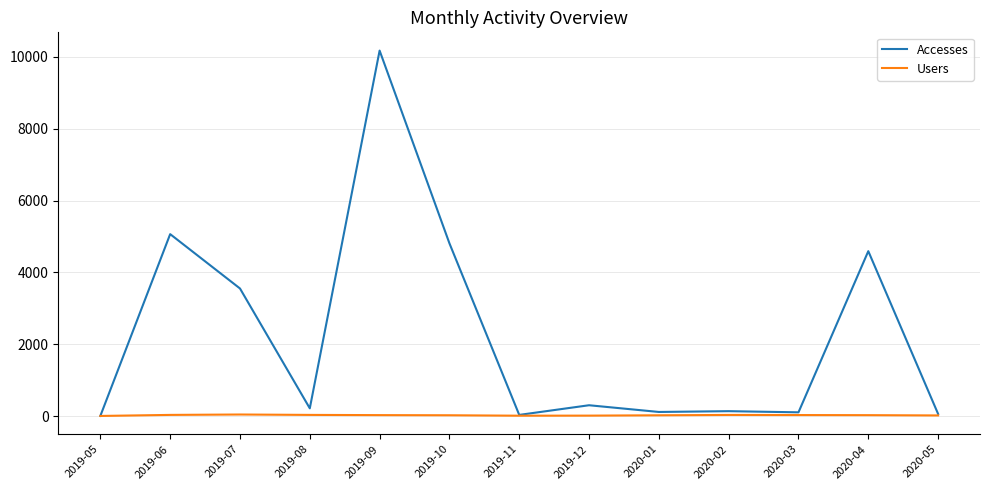

The Accesses series shows 4812 at 2019-10. True or false?

True